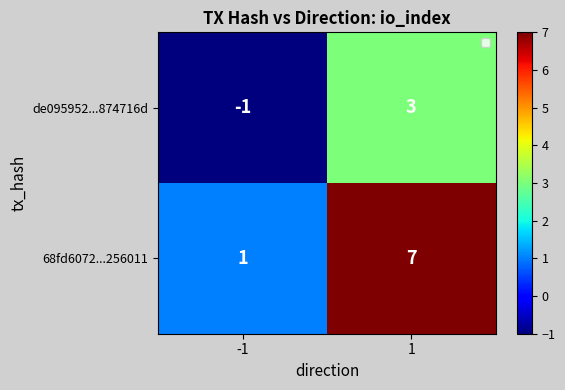

The 68fd6072...256011 series shows 12 at 1. True or false?

False